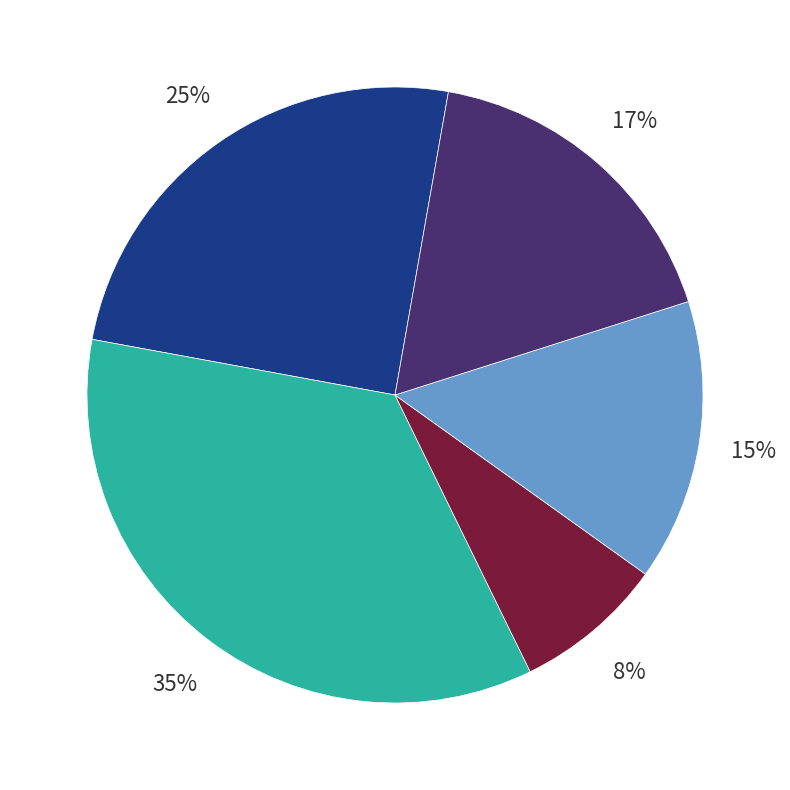

Is there any slice that represents more than half of the pie?

No